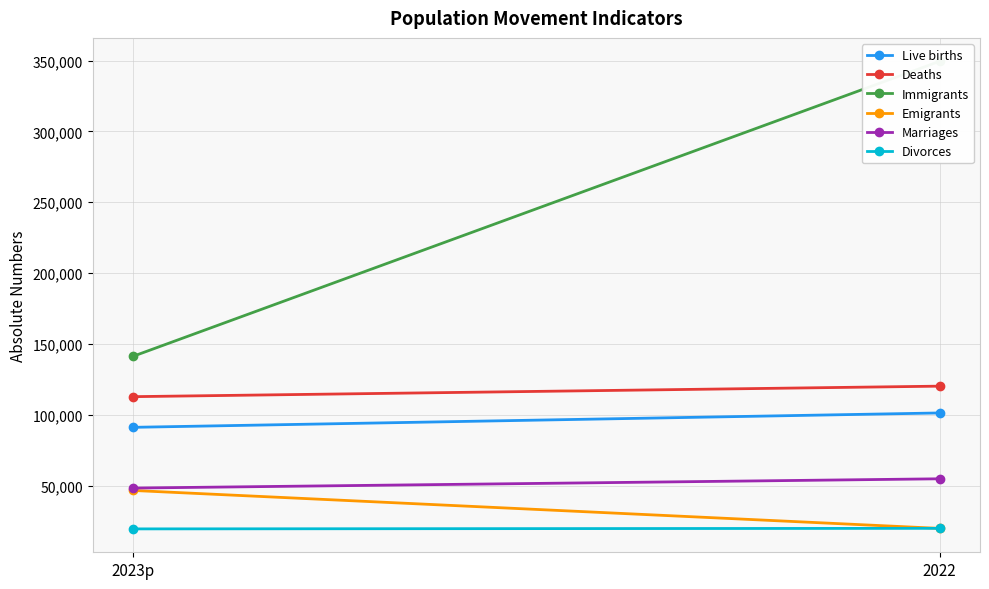

Which series changed the most between 2023p and 2022?

Immigrants